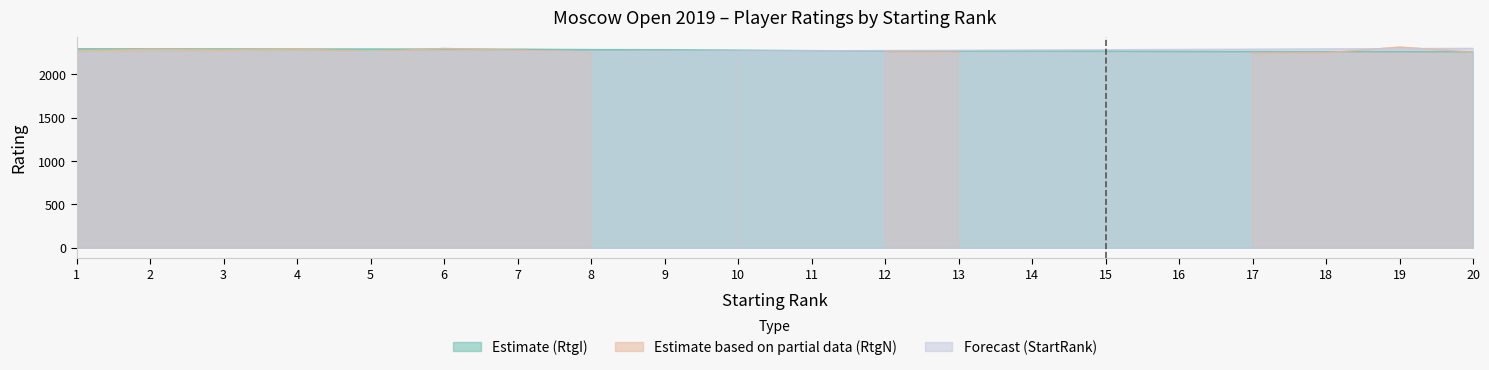

True or false: Forecast (StartRank) has more than 1 interior local peaks.

False